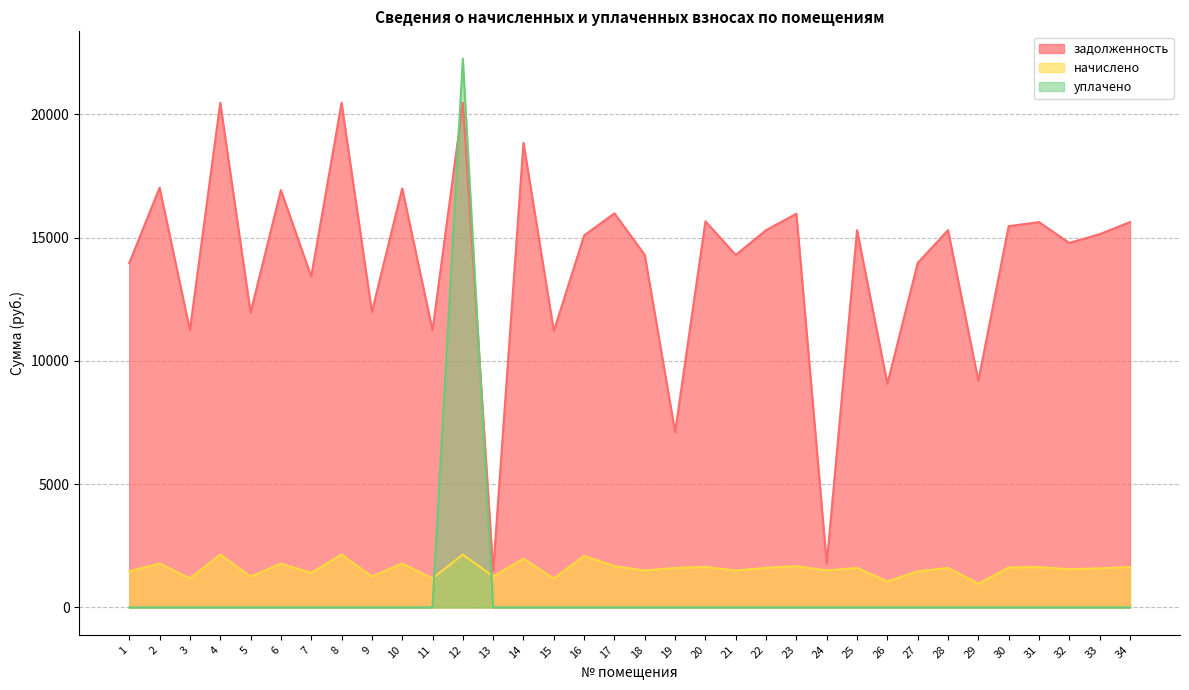

Reading left to right, list all the values displayed in this chart.

задолженность: 13968.1	17021.6	11239.4	20464.9	11954.2	16924.2	13415.9	20464.9	11986.6	16989.1	11239.4	20464.9	1477.5	18840.7	11207.0	15086.0	15982.1	14293.0	7107.3	15657.2	14293.0	15300.0	15965.9	1765.9	15300.0	9070.0	13968.1	15300.0	9193.0	15462.4	15624.8	14780.3	15137.5	15624.8
начислено: 1462.9	1782.7	1177.1	2143.3	1252.0	1772.5	1405.0	2143.3	1255.3	1779.2	1177.1	2143.3	1255.3	1973.2	1173.7	2092.3	1673.8	1496.9	1602.4	1639.7	1496.9	1602.4	1672.1	1500.3	1602.4	1054.6	1462.9	1602.4	962.8	1619.3	1636.4	1547.9	1585.3	1636.4
уплачено: 0.0	0.0	0.0	0.0	0.0	0.0	0.0	0.0	0.0	0.0	0.0	22251.0	0.0	0.0	0.0	0.0	0.0	0.0	0.0	0.0	0.0	0.0	0.0	0.0	0.0	0.0	0.0	0.0	0.0	0.0	0.0	0.0	0.0	0.0